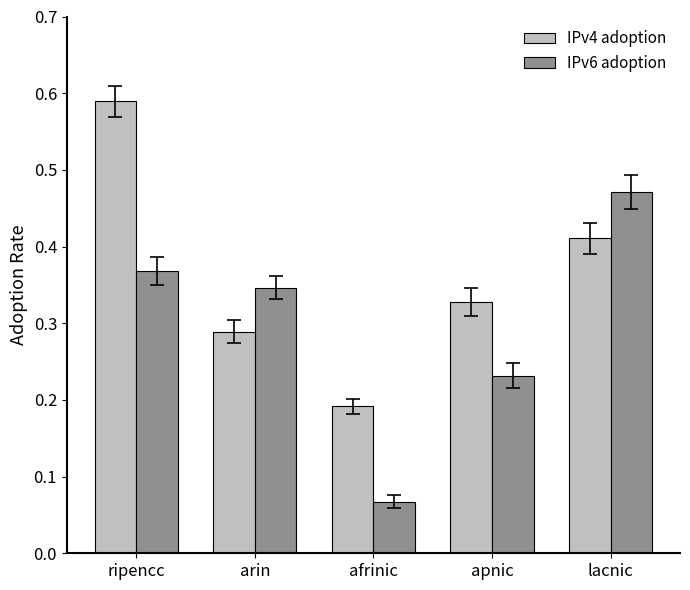

Between arin and afrinic, which series saw the biggest shift?

IPv6 adoption